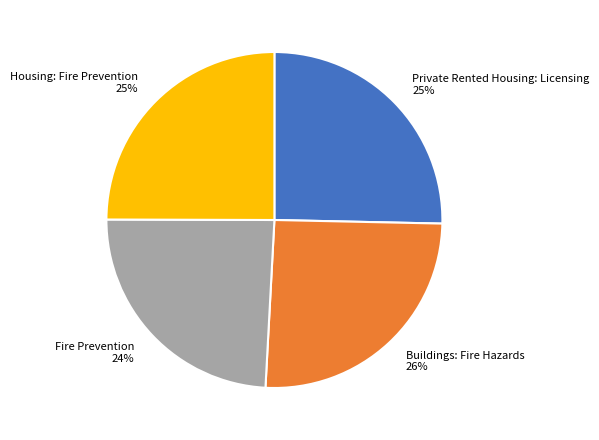

Is there a majority slice in this chart?

No